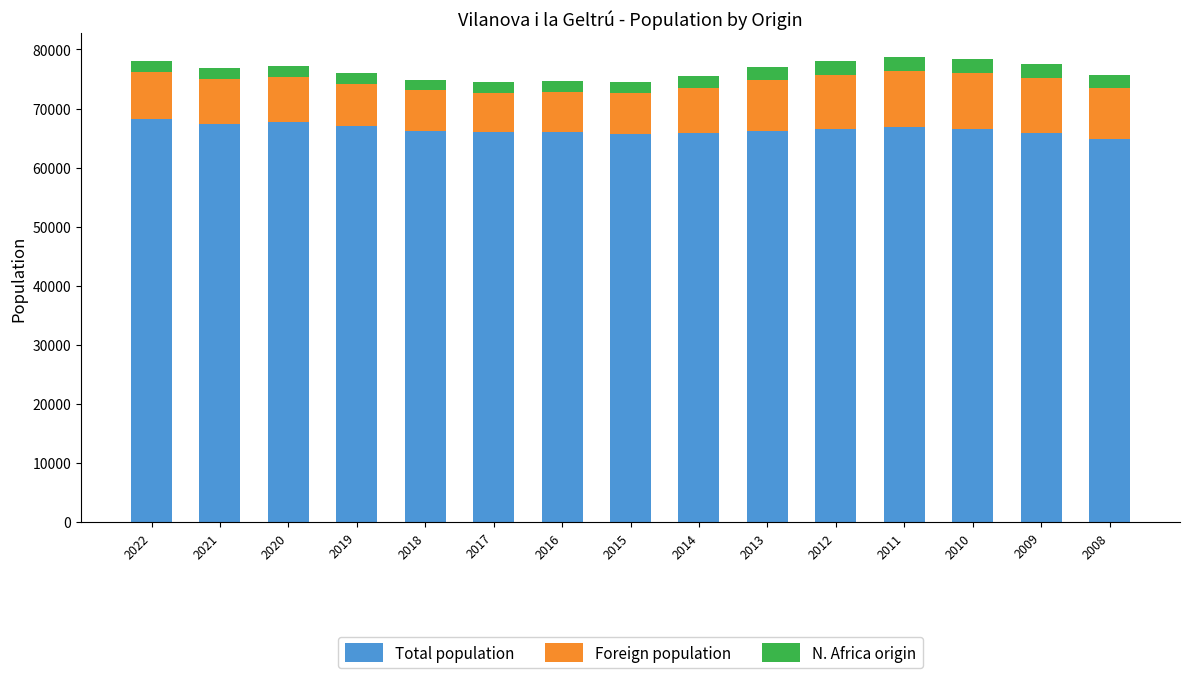

What is the minimum value for Total population?

64905